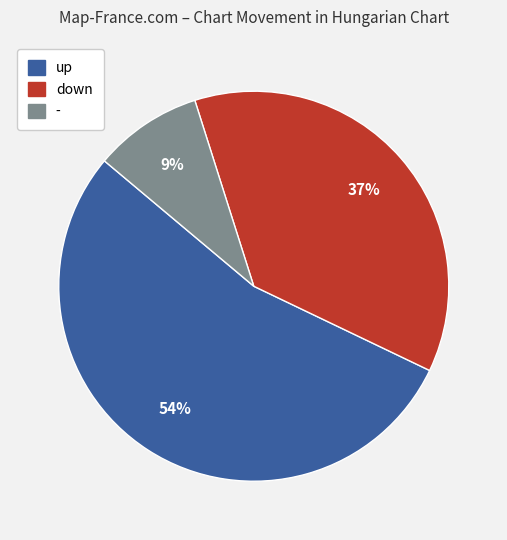

Does - account for over 50% of the chart?

No